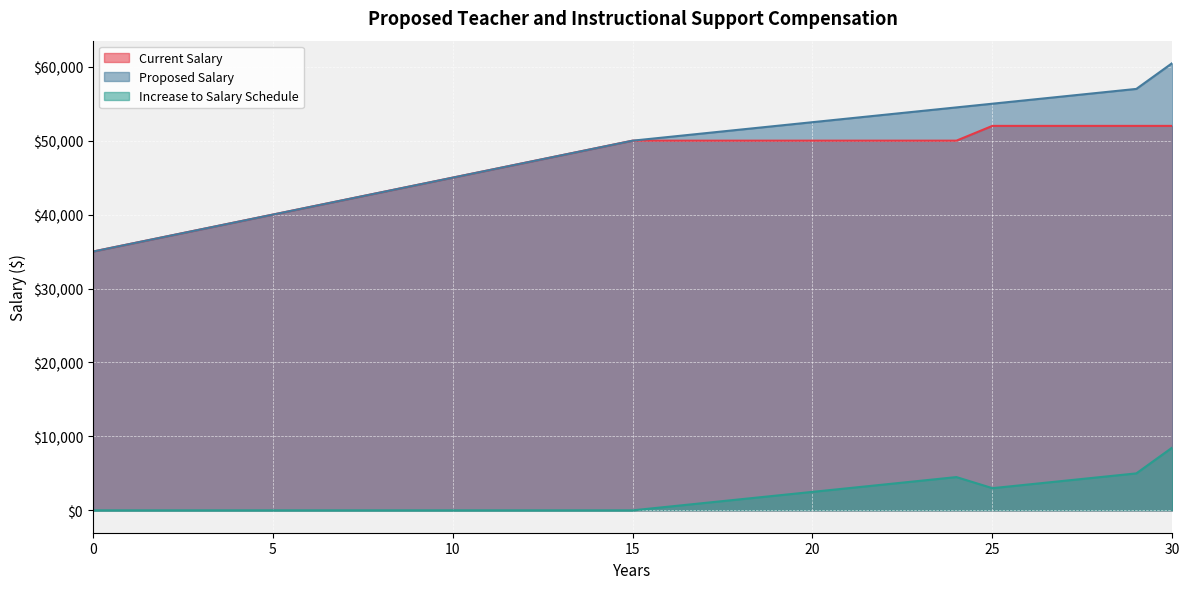

Reading left to right, list all the values displayed in this chart.

Current Salary: 35000	36000	37000	38000	39000	40000	41000	42000	43000	44000	45000	46000	47000	48000	49000	50000	50000	50000	50000	50000	50000	50000	50000	50000	50000	52000	52000	52000	52000	52000	52000
Proposed Salary: 35000	36000	37000	38000	39000	40000	41000	42000	43000	44000	45000	46000	47000	48000	49000	50000	50500	51000	51500	52000	52500	53000	53500	54000	54500	55000	55500	56000	56500	57000	60500
Increase to Salary Schedule: 0	0	0	0	0	0	0	0	0	0	0	0	0	0	0	0	500	1000	1500	2000	2500	3000	3500	4000	4500	3000	3500	4000	4500	5000	8500